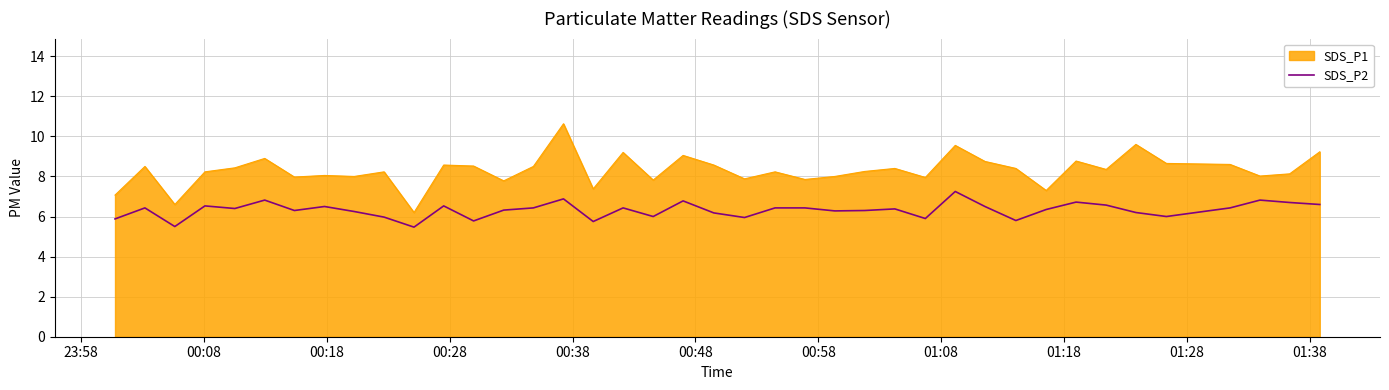

How many points are lower than both their immediate neighbors (excluding endpoints)?

12